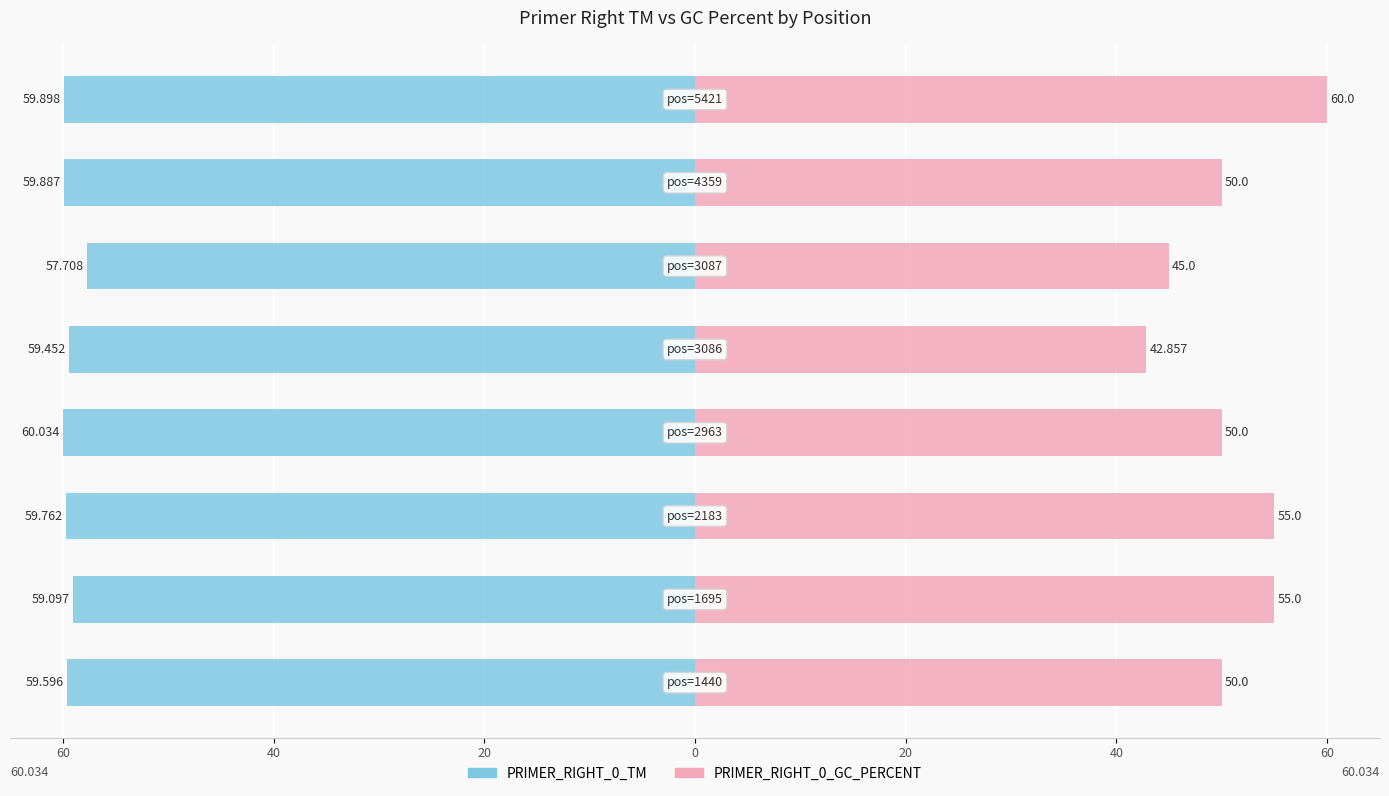

The PRIMER_RIGHT_0_TM series shows -84.2 at 20. True or false?

False